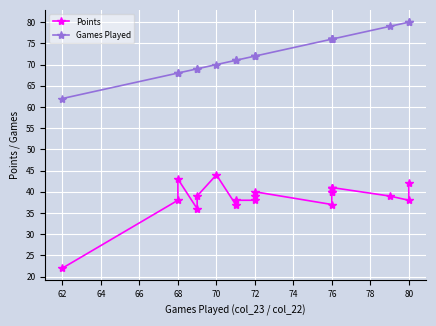

True or false: Points has a value of 11 at 72.

False